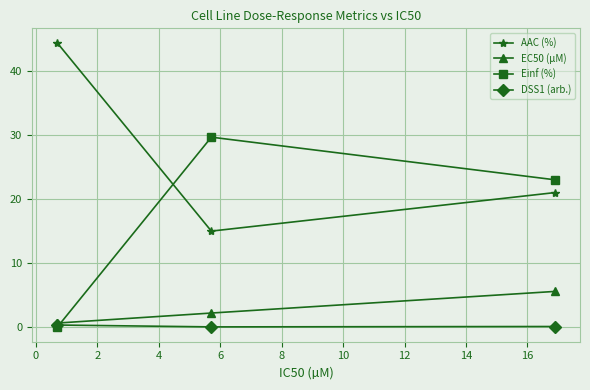

Which series has the largest total across all categories?

AAC (%)